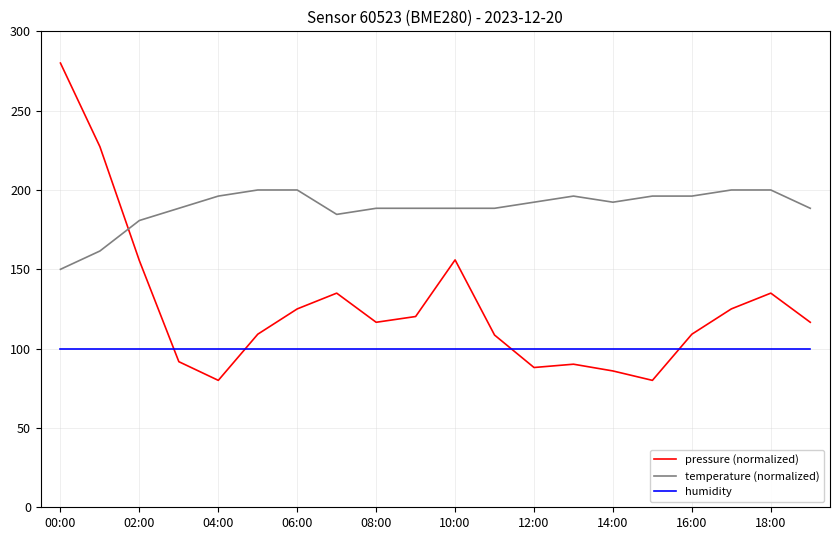

What is the highest value of the humidity series?

100.0